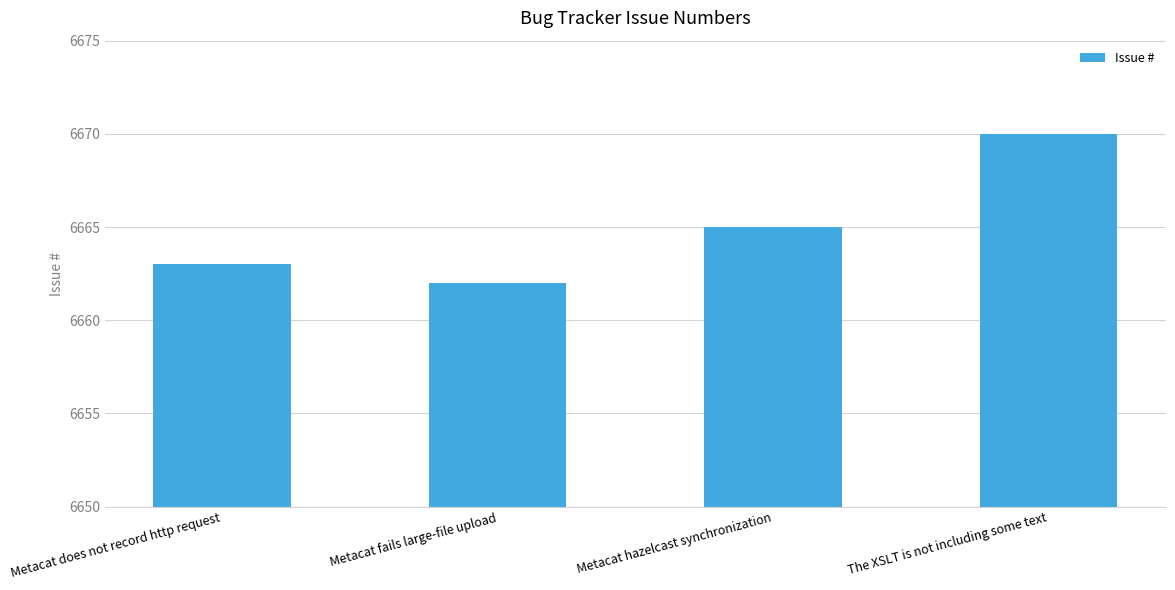

Approximately how many times larger is the value at The XSLT is not including some text compared to Metacat hazelcast synchronization?

1.0